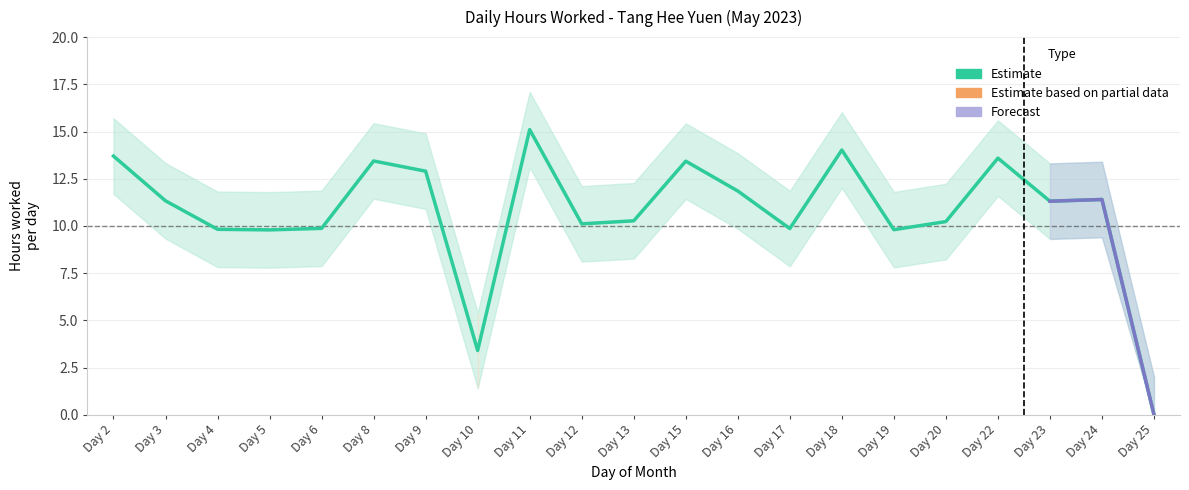

List the labels in order of value, smallest first.

Day 25, Day 10, Day 5, Day 19, Day 4, Day 17, Day 6, Day 12, Day 20, Day 13, Day 23, Day 3, Day 24, Day 16, Day 9, Day 15, Day 8, Day 22, Day 2, Day 18, Day 11